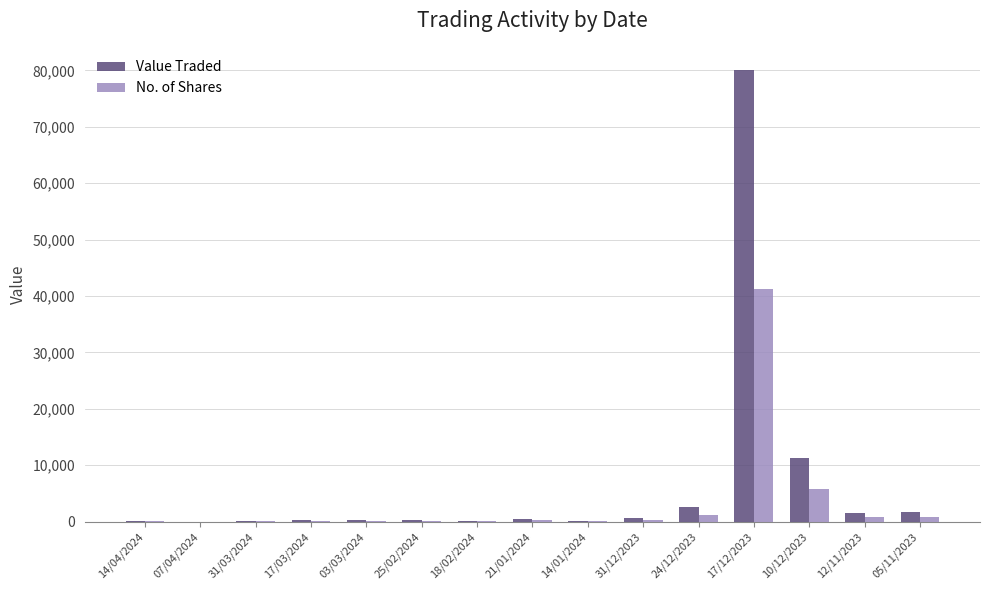

Is it true that Value Traded equals 76 at 14/04/2024?

True